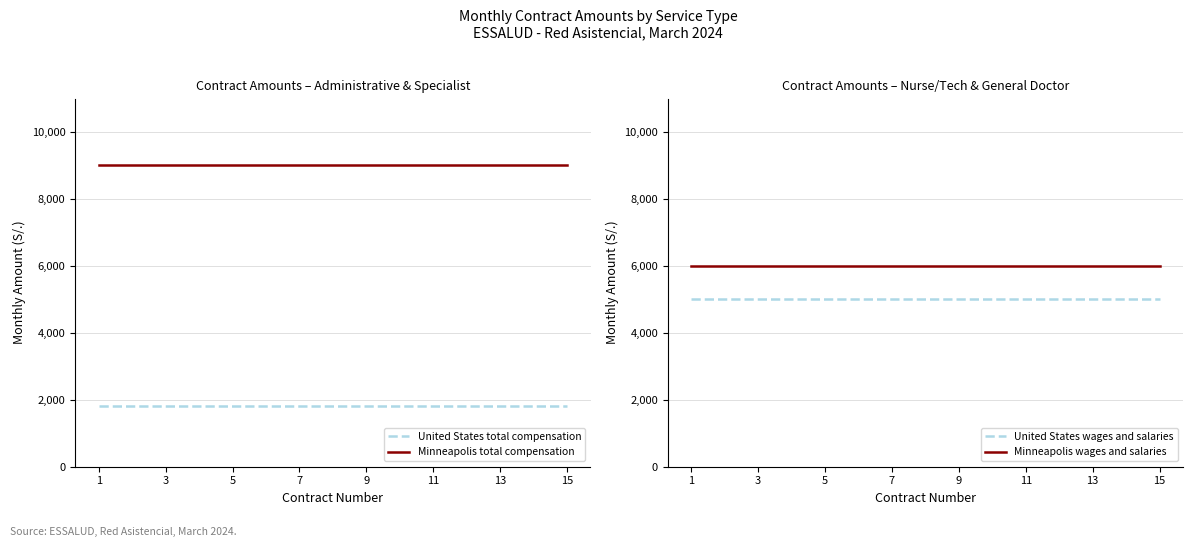

Reading left to right, transcribe all the data shown in this chart.

United States total compensation: 1800	1800	1800	1800	1800	1800	1800	1800	1800	1800	1800	1800	1800	1800	1800
Minneapolis total compensation: 9000	9000	9000	9000	9000	9000	9000	9000	9000	9000	9000	9000	9000	9000	9000
United States wages and salaries: 5000	5000	5000	5000	5000	5000	5000	5000	5000	5000	5000	5000	5000	5000	5000
Minneapolis wages and salaries: 6000	6000	6000	6000	6000	6000	6000	6000	6000	6000	6000	6000	6000	6000	6000